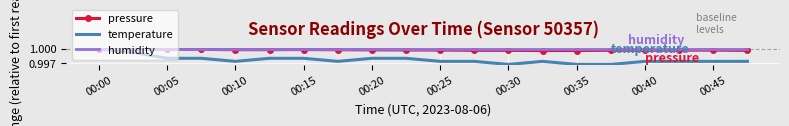

How many temperature values are between 0 and 1?

20